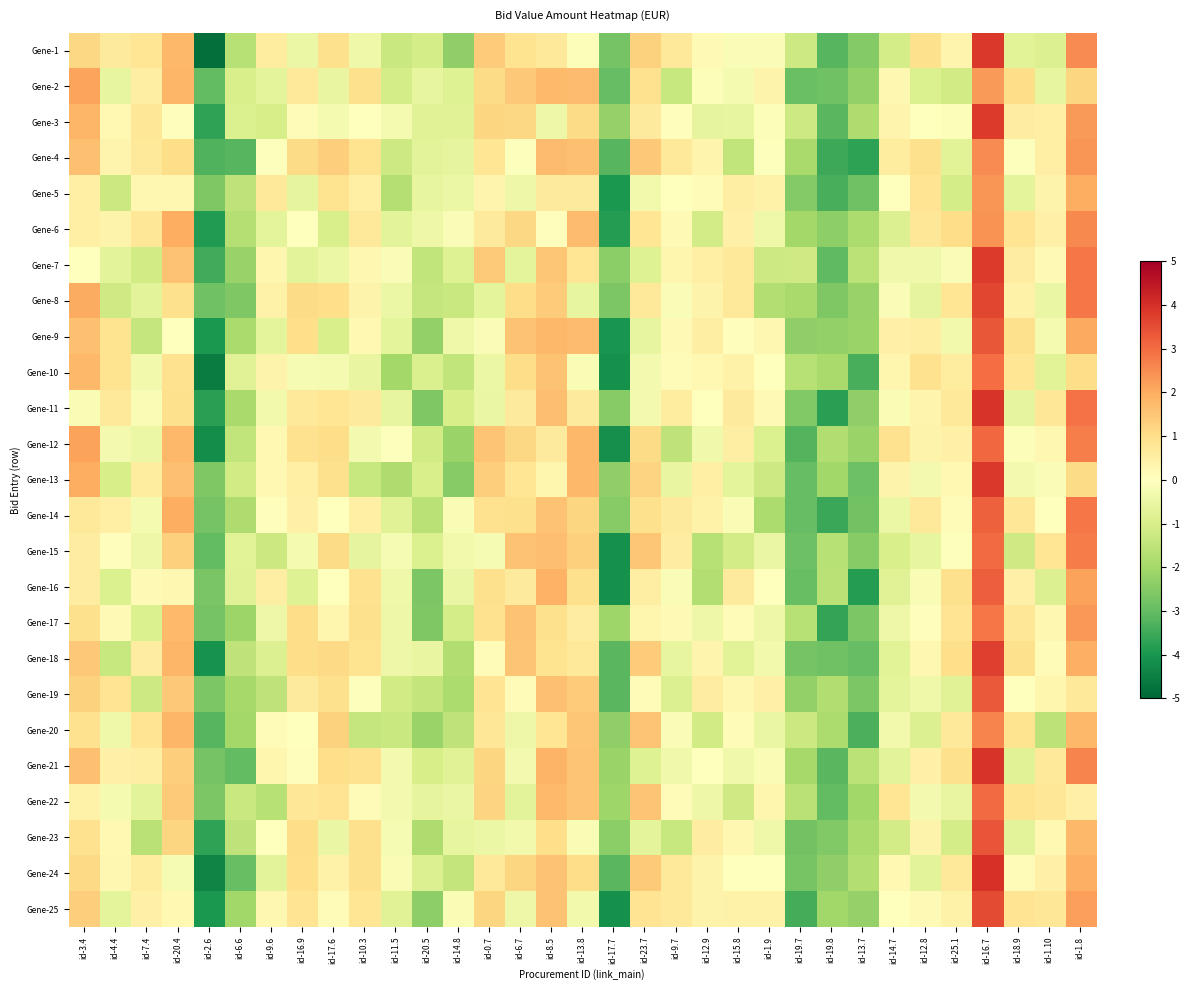

Reading right to left, what are all the values shown in this chart?

Gene-1: id-1.8=2.5	id-1.10=-0.9	id-18.9=-0.8	id-16.7=3.9	id-25.1=0.3	id-12.8=1.0	id-14.7=-1.1	id-13.7=-2.5	id-19.8=-3.2	id-19.7=-1.2	id-1.9=-0.2	id-15.8=-0.1	id-12.9=0.2	id-9.7=0.7	id-23.7=1.3	id-17.7=-2.8	id-13.8=-0.1	id-8.5=0.7	id-6.7=0.9	id-0.7=1.4	id-14.8=-2.3	id-20.5=-1.1	id-11.5=-1.3	id-10.3=-0.4	id-17.6=1.0	id-16.9=-0.5	id-9.6=0.6	id-6.6=-1.7	id-2.6=-4.8	id-20.4=1.8	id-7.4=0.8	id-4.4=0.7	id-3.4=1.1
Gene-2: id-1.8=1.2	id-1.10=-0.6	id-18.9=1.0	id-16.7=2.3	id-25.1=-1.1	id-12.8=-0.9	id-14.7=0.2	id-13.7=-2.3	id-19.8=-2.8	id-19.7=-2.9	id-1.9=0.4	id-15.8=-0.2	id-12.9=-0.1	id-9.7=-1.4	id-23.7=0.9	id-17.7=-3.0	id-13.8=1.7	id-8.5=1.7	id-6.7=1.5	id-0.7=1.1	id-14.8=-0.8	id-20.5=-0.6	id-11.5=-1.1	id-10.3=1.0	id-17.6=-0.6	id-16.9=0.7	id-9.6=-0.7	id-6.6=-1.0	id-2.6=-3.0	id-20.4=1.8	id-7.4=0.5	id-4.4=-0.6	id-3.4=2.1
Gene-3: id-1.8=2.3	id-1.10=0.5	id-18.9=0.6	id-16.7=3.8	id-25.1=-0.1	id-12.8=0.0	id-14.7=0.3	id-13.7=-1.8	id-19.8=-3.2	id-19.7=-1.2	id-1.9=-0.1	id-15.8=-0.6	id-12.9=-0.6	id-9.7=0.1	id-23.7=0.6	id-17.7=-2.2	id-13.8=1.1	id-8.5=-0.4	id-6.7=1.2	id-0.7=1.2	id-14.8=-0.8	id-20.5=-0.8	id-11.5=-0.2	id-10.3=0.0	id-17.6=-0.2	id-16.9=0.1	id-9.6=-1.0	id-6.6=-0.9	id-2.6=-3.7	id-20.4=0.1	id-7.4=0.8	id-4.4=0.2	id-3.4=1.8
Gene-4: id-1.8=2.3	id-1.10=0.5	id-18.9=-0.1	id-16.7=2.5	id-25.1=-0.8	id-12.8=1.0	id-14.7=0.6	id-13.7=-3.7	id-19.8=-3.5	id-19.7=-1.9	id-1.9=-0.1	id-15.8=-1.5	id-12.9=0.3	id-9.7=0.7	id-23.7=1.5	id-17.7=-3.2	id-13.8=1.6	id-8.5=1.7	id-6.7=-0.0	id-0.7=0.8	id-14.8=-0.6	id-20.5=-0.7	id-11.5=-1.2	id-10.3=0.9	id-17.6=1.3	id-16.9=1.1	id-9.6=-0.1	id-6.6=-3.2	id-2.6=-3.3	id-20.4=1.0	id-7.4=0.7	id-4.4=0.3	id-3.4=1.6
Gene-5: id-1.8=2.0	id-1.10=0.4	id-18.9=-0.7	id-16.7=2.4	id-25.1=-1.1	id-12.8=0.8	id-14.7=0.0	id-13.7=-2.8	id-19.8=-3.4	id-19.7=-2.5	id-1.9=0.4	id-15.8=0.5	id-12.9=0.2	id-9.7=-0.0	id-23.7=-0.3	id-17.7=-4.0	id-13.8=0.6	id-8.5=0.6	id-6.7=-0.4	id-0.7=0.3	id-14.8=-0.5	id-20.5=-0.6	id-11.5=-1.7	id-10.3=0.5	id-17.6=0.9	id-16.9=-0.6	id-9.6=0.7	id-6.6=-1.5	id-2.6=-2.6	id-20.4=0.2	id-7.4=0.3	id-4.4=-1.3	id-3.4=0.5
Gene-6: id-1.8=2.6	id-1.10=0.4	id-18.9=0.8	id-16.7=2.4	id-25.1=1.0	id-12.8=0.8	id-14.7=-0.9	id-13.7=-1.8	id-19.8=-2.4	id-19.7=-2.0	id-1.9=-0.4	id-15.8=0.5	id-12.9=-1.1	id-9.7=0.2	id-23.7=0.8	id-17.7=-3.9	id-13.8=1.7	id-8.5=0.1	id-6.7=1.1	id-0.7=0.6	id-14.8=-0.2	id-20.5=-0.5	id-11.5=-0.7	id-10.3=0.7	id-17.6=-1.0	id-16.9=0.0	id-9.6=-0.7	id-6.6=-1.7	id-2.6=-3.9	id-20.4=2.0	id-7.4=0.7	id-4.4=0.4	id-3.4=0.5
Gene-7: id-1.8=2.8	id-1.10=0.2	id-18.9=0.6	id-16.7=3.8	id-25.1=-0.1	id-12.8=-0.4	id-14.7=-0.4	id-13.7=-1.6	id-19.8=-3.0	id-19.7=-1.2	id-1.9=-1.2	id-15.8=0.7	id-12.9=0.5	id-9.7=0.3	id-23.7=-0.9	id-17.7=-2.4	id-13.8=0.8	id-8.5=1.5	id-6.7=-0.7	id-0.7=1.4	id-14.8=-0.9	id-20.5=-1.5	id-11.5=-0.1	id-10.3=0.2	id-17.6=-0.5	id-16.9=-0.7	id-9.6=0.3	id-6.6=-2.2	id-2.6=-3.5	id-20.4=1.6	id-7.4=-1.2	id-4.4=-0.7	id-3.4=0.0
Gene-8: id-1.8=2.8	id-1.10=-0.5	id-18.9=0.4	id-16.7=3.6	id-25.1=0.8	id-12.8=-0.7	id-14.7=-0.1	id-13.7=-2.2	id-19.8=-2.6	id-19.7=-1.9	id-1.9=-1.7	id-15.8=0.7	id-12.9=0.4	id-9.7=-0.1	id-23.7=0.7	id-17.7=-2.6	id-13.8=-0.6	id-8.5=1.4	id-6.7=1.0	id-0.7=-0.7	id-14.8=-1.3	id-20.5=-1.4	id-11.5=-0.5	id-10.3=0.4	id-17.6=1.0	id-16.9=1.1	id-9.6=0.4	id-6.6=-2.6	id-2.6=-2.8	id-20.4=1.0	id-7.4=-0.7	id-4.4=-1.2	id-3.4=2.0
Gene-9: id-1.8=2.0	id-1.10=-0.3	id-18.9=1.0	id-16.7=3.3	id-25.1=-0.3	id-12.8=0.5	id-14.7=0.4	id-13.7=-2.2	id-19.8=-2.3	id-19.7=-2.3	id-1.9=0.2	id-15.8=0.0	id-12.9=0.5	id-9.7=0.2	id-23.7=-0.6	id-17.7=-4.0	id-13.8=1.7	id-8.5=1.8	id-6.7=1.6	id-0.7=-0.1	id-14.8=-0.4	id-20.5=-2.3	id-11.5=-0.7	id-10.3=0.2	id-17.6=-1.0	id-16.9=1.0	id-9.6=-0.7	id-6.6=-1.9	id-2.6=-4.0	id-20.4=0.0	id-7.4=-1.4	id-4.4=0.9	id-3.4=1.6
Gene-10: id-1.8=1.0	id-1.10=-0.8	id-18.9=0.8	id-16.7=3.0	id-25.1=0.6	id-12.8=0.9	id-14.7=0.3	id-13.7=-3.4	id-19.8=-1.9	id-19.7=-1.7	id-1.9=0.0	id-15.8=0.4	id-12.9=0.2	id-9.7=0.1	id-23.7=-0.3	id-17.7=-4.1	id-13.8=-0.2	id-8.5=1.6	id-6.7=1.0	id-0.7=-0.5	id-14.8=-1.4	id-20.5=-0.9	id-11.5=-2.0	id-10.3=-0.6	id-17.6=-0.2	id-16.9=-0.2	id-9.6=0.4	id-6.6=-0.8	id-2.6=-4.6	id-20.4=0.9	id-7.4=-0.3	id-4.4=0.9	id-3.4=1.8
Gene-11: id-1.8=2.9	id-1.10=0.7	id-18.9=-0.6	id-16.7=3.9	id-25.1=0.7	id-12.8=0.3	id-14.7=-0.2	id-13.7=-2.3	id-19.8=-3.8	id-19.7=-2.6	id-1.9=0.2	id-15.8=0.6	id-12.9=0.0	id-9.7=0.6	id-23.7=-0.3	id-17.7=-2.5	id-13.8=0.6	id-8.5=1.7	id-6.7=0.6	id-0.7=-0.5	id-14.8=-1.0	id-20.5=-2.6	id-11.5=-0.6	id-10.3=0.6	id-17.6=0.8	id-16.9=0.7	id-9.6=-0.3	id-6.6=-1.9	id-2.6=-3.8	id-20.4=1.0	id-7.4=-0.2	id-4.4=0.7	id-3.4=-0.2
Gene-12: id-1.8=2.7	id-1.10=0.3	id-18.9=-0.1	id-16.7=3.1	id-25.1=0.5	id-12.8=0.4	id-14.7=0.9	id-13.7=-2.2	id-19.8=-1.8	id-19.7=-3.2	id-1.9=-0.9	id-15.8=0.5	id-12.9=-0.4	id-9.7=-1.5	id-23.7=1.1	id-17.7=-4.2	id-13.8=1.8	id-8.5=0.6	id-6.7=1.1	id-0.7=1.6	id-14.8=-2.2	id-20.5=-1.2	id-11.5=-0.1	id-10.3=-0.3	id-17.6=1.0	id-16.9=0.9	id-9.6=0.2	id-6.6=-1.5	id-2.6=-4.2	id-20.4=1.8	id-7.4=-0.5	id-4.4=-0.3	id-3.4=2.2
Gene-13: id-1.8=1.1	id-1.10=-0.1	id-18.9=-0.3	id-16.7=3.8	id-25.1=0.2	id-12.8=-0.3	id-14.7=0.4	id-13.7=-2.9	id-19.8=-2.0	id-19.7=-3.0	id-1.9=-1.2	id-15.8=-0.7	id-12.9=0.5	id-9.7=-0.6	id-23.7=1.2	id-17.7=-2.3	id-13.8=1.8	id-8.5=0.3	id-6.7=0.8	id-0.7=1.3	id-14.8=-2.5	id-20.5=-1.0	id-11.5=-1.8	id-10.3=-1.3	id-17.6=1.0	id-16.9=0.5	id-9.6=0.2	id-6.6=-1.1	id-2.6=-2.6	id-20.4=1.6	id-7.4=0.6	id-4.4=-1.0	id-3.4=2.0
Gene-14: id-1.8=2.8	id-1.10=0.0	id-18.9=0.8	id-16.7=3.2	id-25.1=0.1	id-12.8=0.7	id-14.7=-0.5	id-13.7=-2.8	id-19.8=-3.6	id-19.7=-3.0	id-1.9=-1.8	id-15.8=-0.2	id-12.9=0.4	id-9.7=0.7	id-23.7=1.0	id-17.7=-2.5	id-13.8=1.2	id-8.5=1.6	id-6.7=1.0	id-0.7=0.9	id-14.8=-0.2	id-20.5=-1.6	id-11.5=-0.8	id-10.3=0.5	id-17.6=-0.0	id-16.9=0.4	id-9.6=0.0	id-6.6=-1.8	id-2.6=-2.8	id-20.4=2.0	id-7.4=-0.2	id-4.4=0.5	id-3.4=0.7
Gene-15: id-1.8=2.7	id-1.10=0.8	id-18.9=-1.2	id-16.7=3.0	id-25.1=-0.1	id-12.8=-0.6	id-14.7=-1.0	id-13.7=-2.5	id-19.8=-1.7	id-19.7=-2.9	id-1.9=-0.5	id-15.8=-1.1	id-12.9=-1.6	id-9.7=0.6	id-23.7=1.5	id-17.7=-4.1	id-13.8=1.3	id-8.5=1.7	id-6.7=1.6	id-0.7=-0.2	id-14.8=-0.3	id-20.5=-0.9	id-11.5=-0.2	id-10.3=-0.6	id-17.6=1.1	id-16.9=-0.3	id-9.6=-1.3	id-6.6=-0.8	id-2.6=-3.0	id-20.4=1.3	id-7.4=-0.5	id-4.4=0.0	id-3.4=0.6
Gene-16: id-1.8=2.2	id-1.10=-0.9	id-18.9=0.5	id-16.7=3.2	id-25.1=1.0	id-12.8=-0.2	id-14.7=-0.8	id-13.7=-3.8	id-19.8=-1.6	id-19.7=-2.9	id-1.9=-0.0	id-15.8=0.6	id-12.9=-1.7	id-9.7=-0.1	id-23.7=0.5	id-17.7=-4.1	id-13.8=1.0	id-8.5=1.9	id-6.7=0.6	id-0.7=1.0	id-14.8=-0.5	id-20.5=-2.6	id-11.5=-0.4	id-10.3=0.9	id-17.6=0.0	id-16.9=-0.8	id-9.6=0.5	id-6.6=-0.8	id-2.6=-2.7	id-20.4=0.3	id-7.4=0.2	id-4.4=-0.9	id-3.4=0.6
Gene-17: id-1.8=2.3	id-1.10=0.3	id-18.9=0.8	id-16.7=2.8	id-25.1=0.8	id-12.8=0.1	id-14.7=-0.5	id-13.7=-2.6	id-19.8=-3.7	id-19.7=-1.7	id-1.9=-0.4	id-15.8=0.1	id-12.9=-0.5	id-9.7=0.2	id-23.7=0.3	id-17.7=-2.1	id-13.8=0.6	id-8.5=1.0	id-6.7=1.6	id-0.7=0.9	id-14.8=-1.1	id-20.5=-2.6	id-11.5=-0.5	id-10.3=0.9	id-17.6=0.3	id-16.9=1.0	id-9.6=-0.4	id-6.6=-2.1	id-2.6=-2.8	id-20.4=1.7	id-7.4=-0.9	id-4.4=0.2	id-3.4=1.0
Gene-18: id-1.8=1.9	id-1.10=0.1	id-18.9=0.9	id-16.7=3.7	id-25.1=1.0	id-12.8=0.2	id-14.7=-0.8	id-13.7=-3.0	id-19.8=-2.8	id-19.7=-2.8	id-1.9=-0.3	id-15.8=-0.8	id-12.9=0.3	id-9.7=-0.6	id-23.7=1.4	id-17.7=-3.1	id-13.8=0.7	id-8.5=0.9	id-6.7=1.5	id-0.7=0.1	id-14.8=-1.8	id-20.5=-0.6	id-11.5=-0.5	id-10.3=0.9	id-17.6=1.1	id-16.9=1.0	id-9.6=-0.9	id-6.6=-1.5	id-2.6=-4.1	id-20.4=1.8	id-7.4=0.6	id-4.4=-1.4	id-3.4=1.5
Gene-19: id-1.8=0.7	id-1.10=0.3	id-18.9=-0.0	id-16.7=3.3	id-25.1=-0.8	id-12.8=-0.4	id-14.7=-0.7	id-13.7=-2.6	id-19.8=-1.8	id-19.7=-2.3	id-1.9=0.5	id-15.8=0.2	id-12.9=0.6	id-9.7=-0.9	id-23.7=0.1	id-17.7=-3.1	id-13.8=1.4	id-8.5=1.6	id-6.7=0.1	id-0.7=0.8	id-14.8=-1.8	id-20.5=-1.4	id-11.5=-1.1	id-10.3=-0.1	id-17.6=1.0	id-16.9=0.6	id-9.6=-1.5	id-6.6=-2.0	id-2.6=-2.6	id-20.4=1.5	id-7.4=-1.2	id-4.4=0.8	id-3.4=1.3
Gene-20: id-1.8=1.8	id-1.10=-1.5	id-18.9=0.9	id-16.7=2.6	id-25.1=0.7	id-12.8=-0.9	id-14.7=-0.3	id-13.7=-3.3	id-19.8=-1.9	id-19.7=-1.3	id-1.9=-0.5	id-15.8=0.2	id-12.9=-1.1	id-9.7=-0.1	id-23.7=1.5	id-17.7=-2.3	id-13.8=1.5	id-8.5=0.8	id-6.7=-0.5	id-0.7=0.7	id-14.8=-1.5	id-20.5=-2.2	id-11.5=-1.3	id-10.3=-1.4	id-17.6=1.3	id-16.9=0.0	id-9.6=0.1	id-6.6=-2.0	id-2.6=-3.2	id-20.4=1.8	id-7.4=0.8	id-4.4=-0.4	id-3.4=0.9
Gene-21: id-1.8=2.7	id-1.10=0.7	id-18.9=-0.8	id-16.7=3.9	id-25.1=1.0	id-12.8=0.4	id-14.7=-0.7	id-13.7=-1.6	id-19.8=-3.1	id-19.7=-2.0	id-1.9=-0.2	id-15.8=-0.4	id-12.9=-0.0	id-9.7=-0.4	id-23.7=-0.9	id-17.7=-2.2	id-13.8=1.6	id-8.5=1.8	id-6.7=-0.3	id-0.7=1.2	id-14.8=-0.8	id-20.5=-1.0	id-11.5=-0.3	id-10.3=0.9	id-17.6=1.0	id-16.9=0.0	id-9.6=0.3	id-6.6=-3.0	id-2.6=-2.8	id-20.4=1.3	id-7.4=0.5	id-4.4=0.5	id-3.4=1.6
Gene-22: id-1.8=0.4	id-1.10=0.8	id-18.9=0.9	id-16.7=3.0	id-25.1=-0.6	id-12.8=-0.3	id-14.7=0.8	id-13.7=-2.0	id-19.8=-3.0	id-19.7=-1.6	id-1.9=0.3	id-15.8=-1.2	id-12.9=-0.4	id-9.7=0.1	id-23.7=1.5	id-17.7=-2.1	id-13.8=1.6	id-8.5=1.7	id-6.7=-0.7	id-0.7=1.2	id-14.8=-0.5	id-20.5=-0.6	id-11.5=-0.3	id-10.3=0.1	id-17.6=0.8	id-16.9=0.8	id-9.6=-1.7	id-6.6=-1.3	id-2.6=-2.6	id-20.4=1.4	id-7.4=-0.7	id-4.4=-0.3	id-3.4=0.4
Gene-23: id-1.8=1.8	id-1.10=0.2	id-18.9=-0.7	id-16.7=3.4	id-25.1=-1.1	id-12.8=0.4	id-14.7=-1.1	id-13.7=-1.9	id-19.8=-2.6	id-19.7=-2.8	id-1.9=-0.4	id-15.8=0.2	id-12.9=0.5	id-9.7=-1.3	id-23.7=-0.7	id-17.7=-2.4	id-13.8=-0.2	id-8.5=1.0	id-6.7=-0.3	id-0.7=-0.5	id-14.8=-0.6	id-20.5=-1.8	id-11.5=-0.2	id-10.3=1.0	id-17.6=-0.5	id-16.9=1.0	id-9.6=-0.0	id-6.6=-1.5	id-2.6=-3.7	id-20.4=1.2	id-7.4=-1.6	id-4.4=0.2	id-3.4=0.9
Gene-24: id-1.8=1.9	id-1.10=0.4	id-18.9=0.1	id-16.7=4.0	id-25.1=0.7	id-12.8=-0.7	id-14.7=0.2	id-13.7=-1.7	id-19.8=-2.3	id-19.7=-2.7	id-1.9=0.0	id-15.8=-0.0	id-12.9=0.4	id-9.7=0.7	id-23.7=1.4	id-17.7=-3.1	id-13.8=1.1	id-8.5=1.6	id-6.7=1.2	id-0.7=0.7	id-14.8=-1.4	id-20.5=-0.9	id-11.5=-0.2	id-10.3=1.0	id-17.6=0.4	id-16.9=1.0	id-9.6=-0.7	id-6.6=-2.9	id-2.6=-4.4	id-20.4=-0.2	id-7.4=0.6	id-4.4=0.3	id-3.4=1.1
Gene-25: id-1.8=2.2	id-1.10=0.8	id-18.9=0.8	id-16.7=3.5	id-25.1=0.4	id-12.8=0.2	id-14.7=-0.0	id-13.7=-2.2	id-19.8=-2.1	id-19.7=-3.4	id-1.9=0.4	id-15.8=0.4	id-12.9=0.4	id-9.7=0.7	id-23.7=0.9	id-17.7=-4.1	id-13.8=-0.3	id-8.5=1.6	id-6.7=-0.4	id-0.7=1.2	id-14.8=-0.2	id-20.5=-2.3	id-11.5=-0.8	id-10.3=0.8	id-17.6=0.1	id-16.9=0.9	id-9.6=0.2	id-6.6=-2.0	id-2.6=-4.0	id-20.4=0.2	id-7.4=0.4	id-4.4=-0.7	id-3.4=1.3